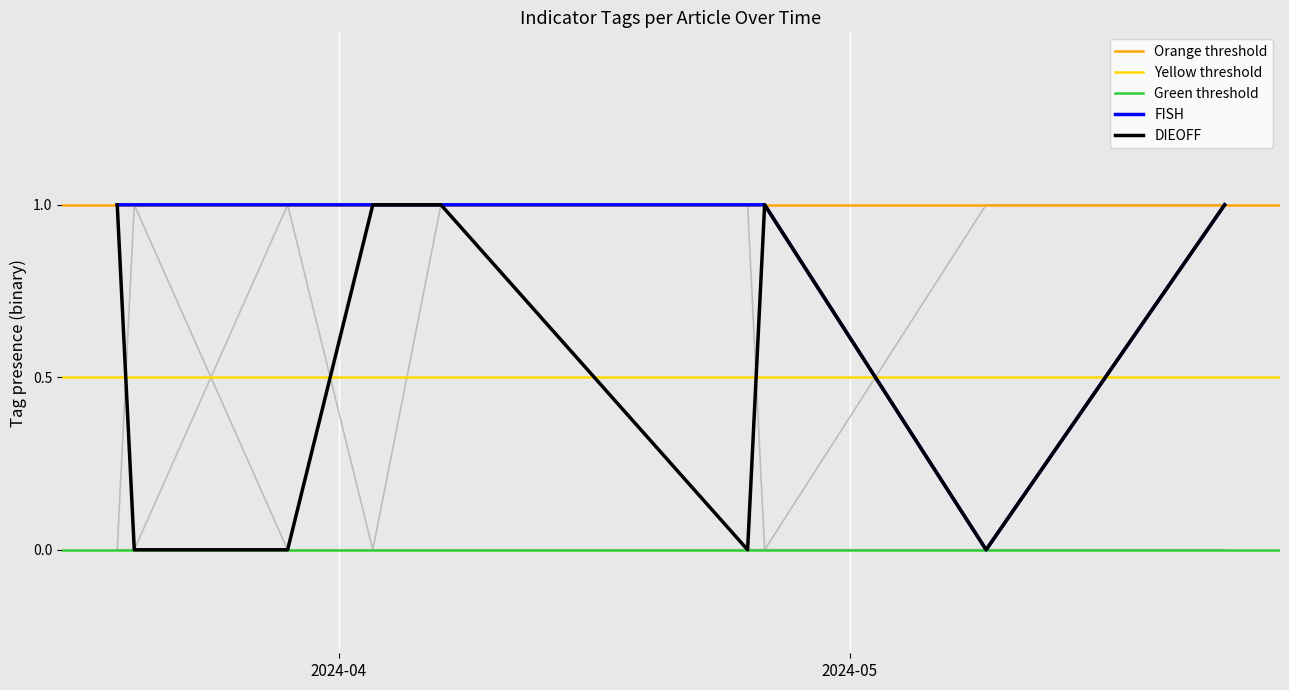

How many interior local valleys does the FISH series have?

1